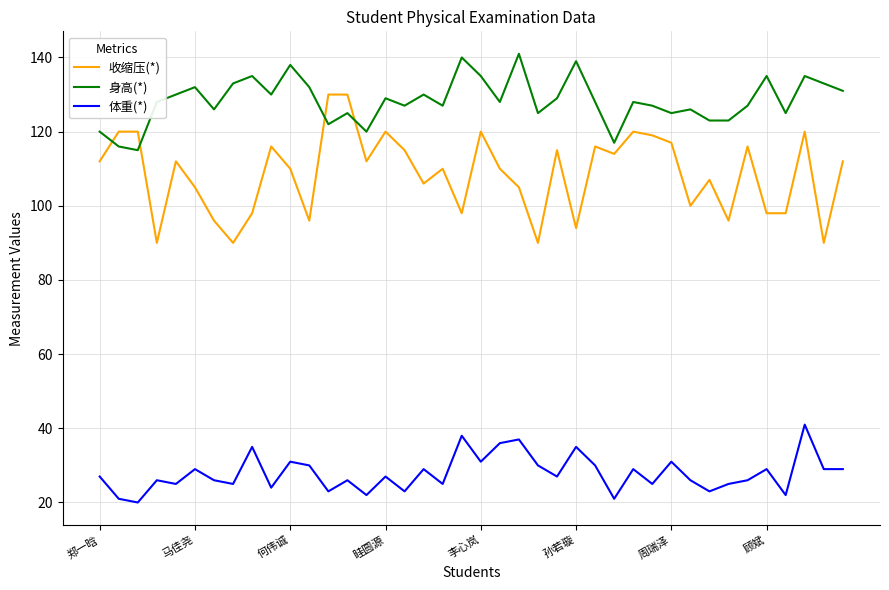

What are all the series names shown in the legend?

收缩压(*), 身高(*), 体重(*)